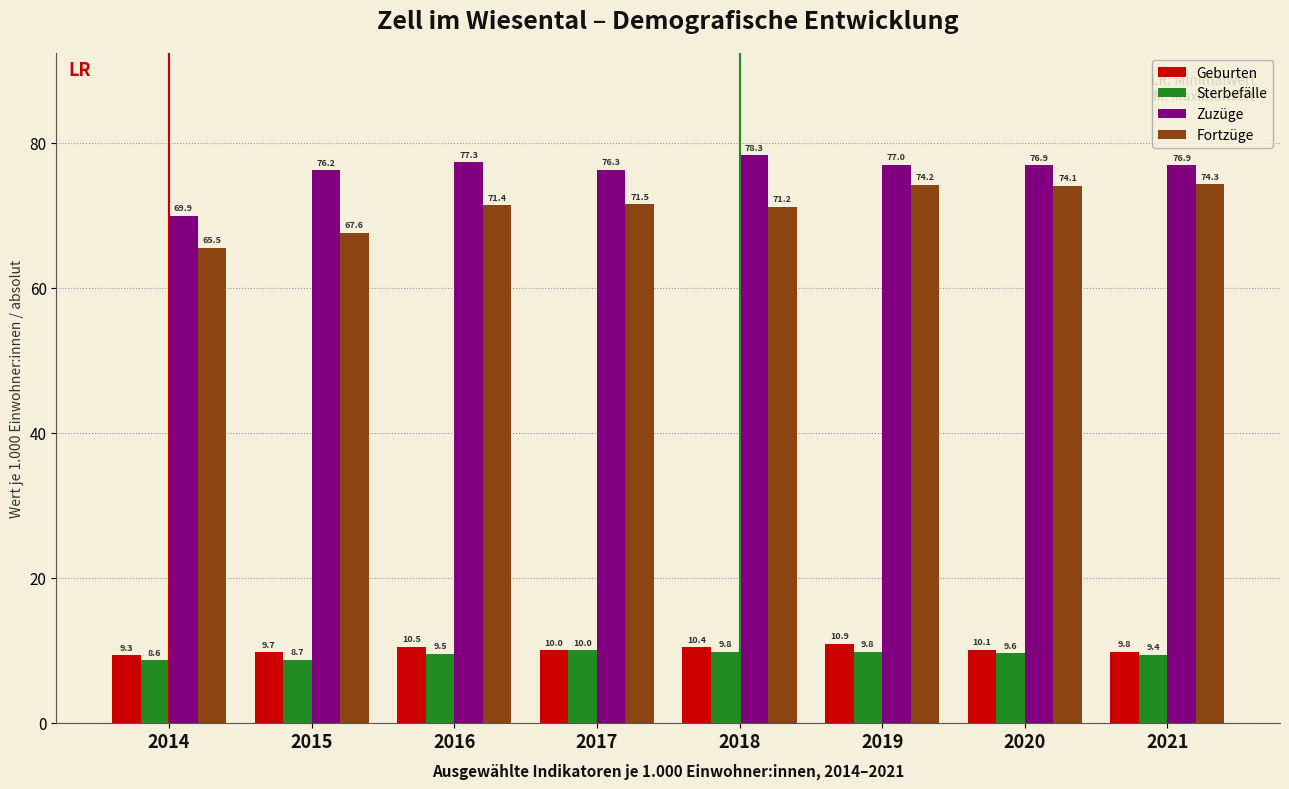

Reading right to left, list all the values displayed in this chart.

Geburten: 2021=9.8	2020=10.1	2019=10.9	2018=10.4	2017=10.0	2016=10.5	2015=9.7	2014=9.3
Sterbefälle: 2021=9.4	2020=9.6	2019=9.8	2018=9.8	2017=10.0	2016=9.5	2015=8.7	2014=8.6
Zuzüge: 2021=76.9	2020=76.9	2019=77.0	2018=78.3	2017=76.3	2016=77.3	2015=76.2	2014=69.9
Fortzüge: 2021=74.3	2020=74.1	2019=74.2	2018=71.2	2017=71.5	2016=71.4	2015=67.6	2014=65.5